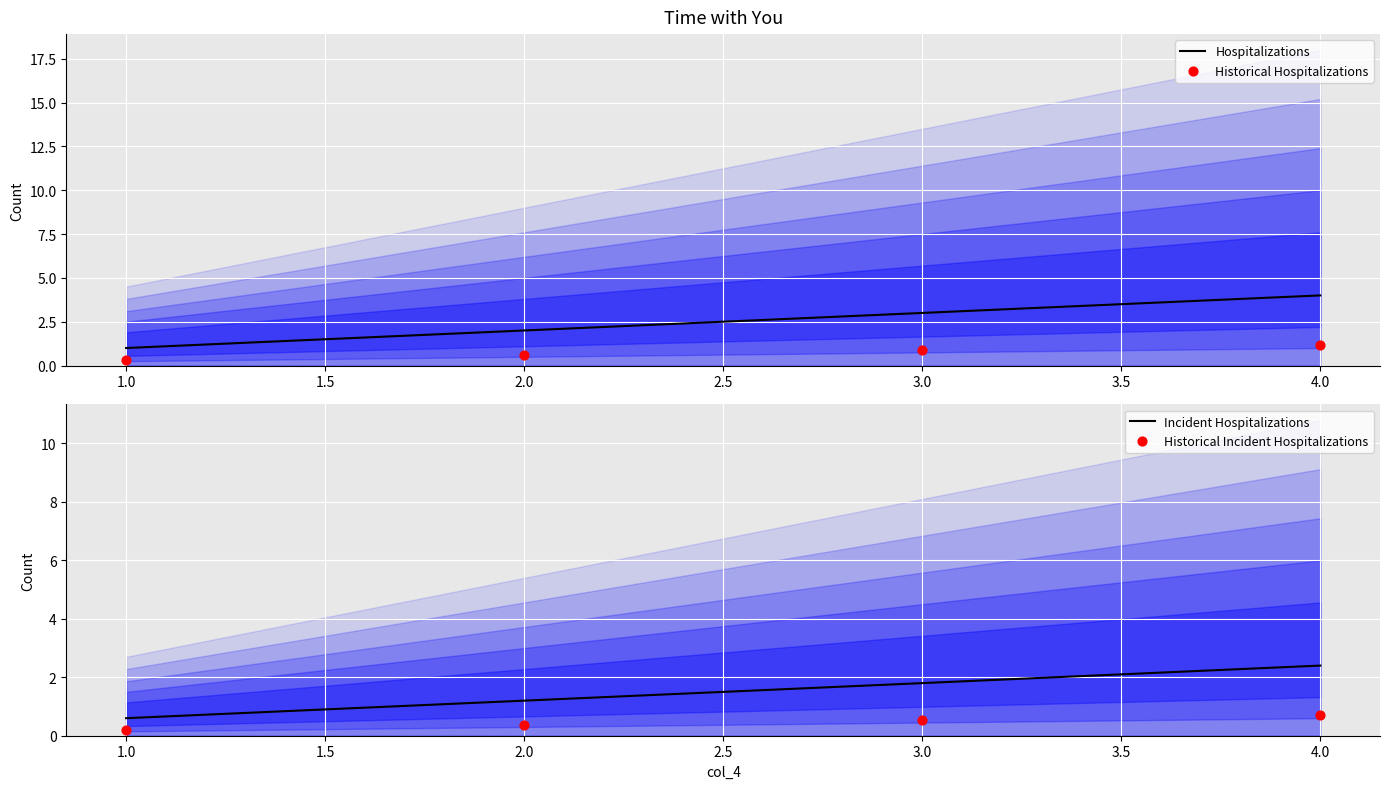

At how many categories does at least one series exceed 3?

1